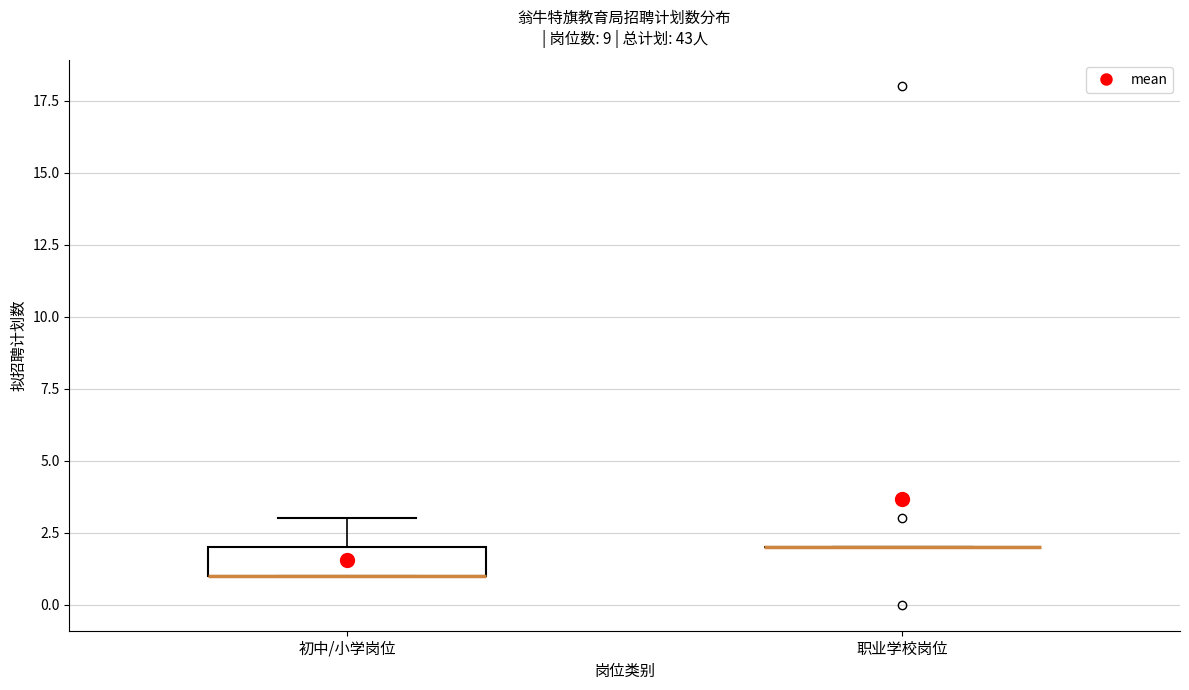

Which box is the tallest, from its lower edge to its upper edge?

初中/小学岗位